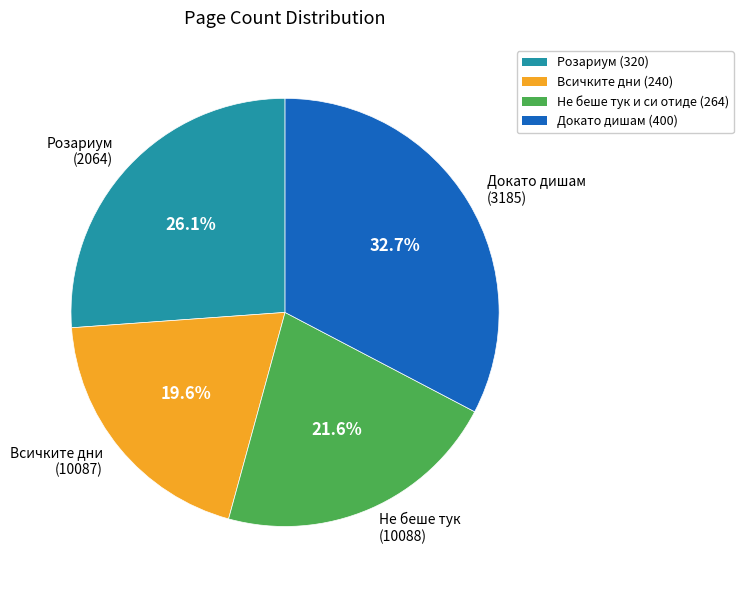

Between Всичките дни (10087) and Докато дишам (3185), which is larger?

Докато дишам (3185)